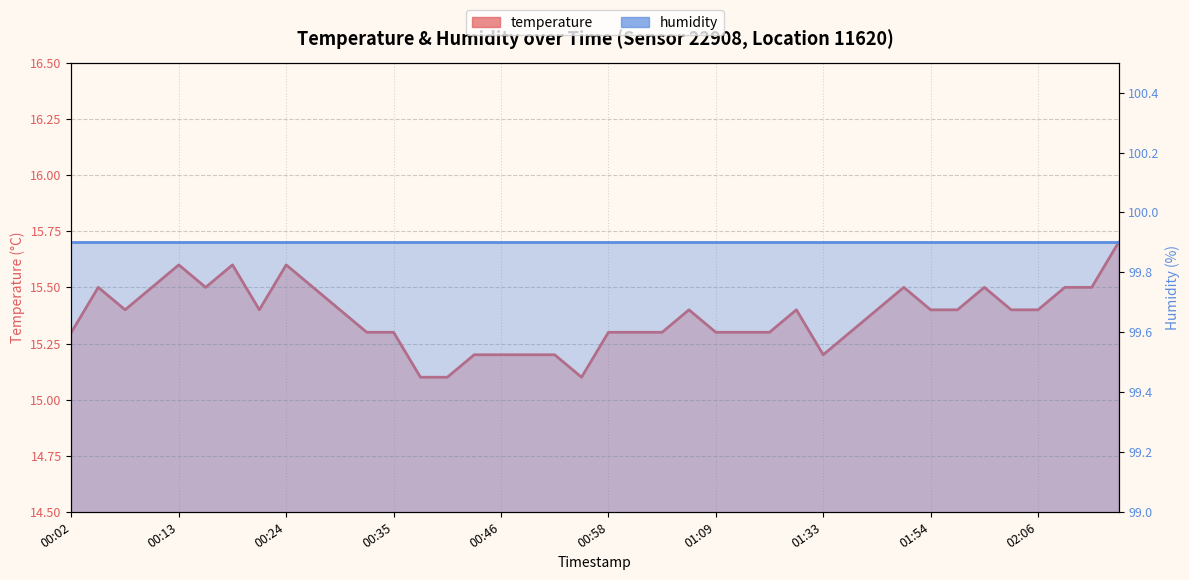

The value at 01:58 is 24.7. True or false?

False